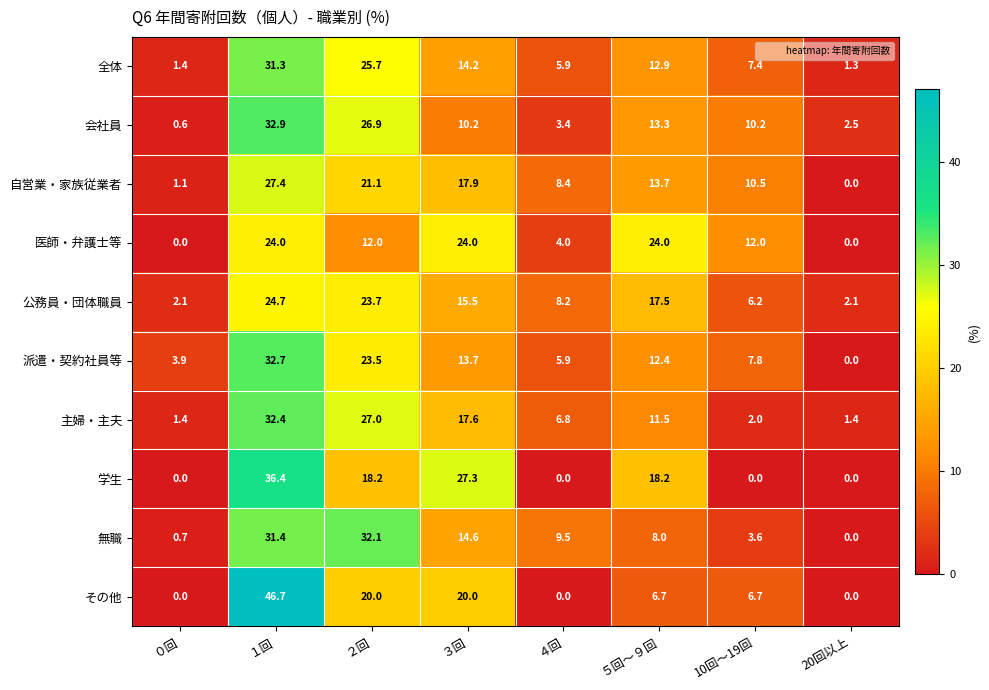

What is the greatest value displayed?

46.7